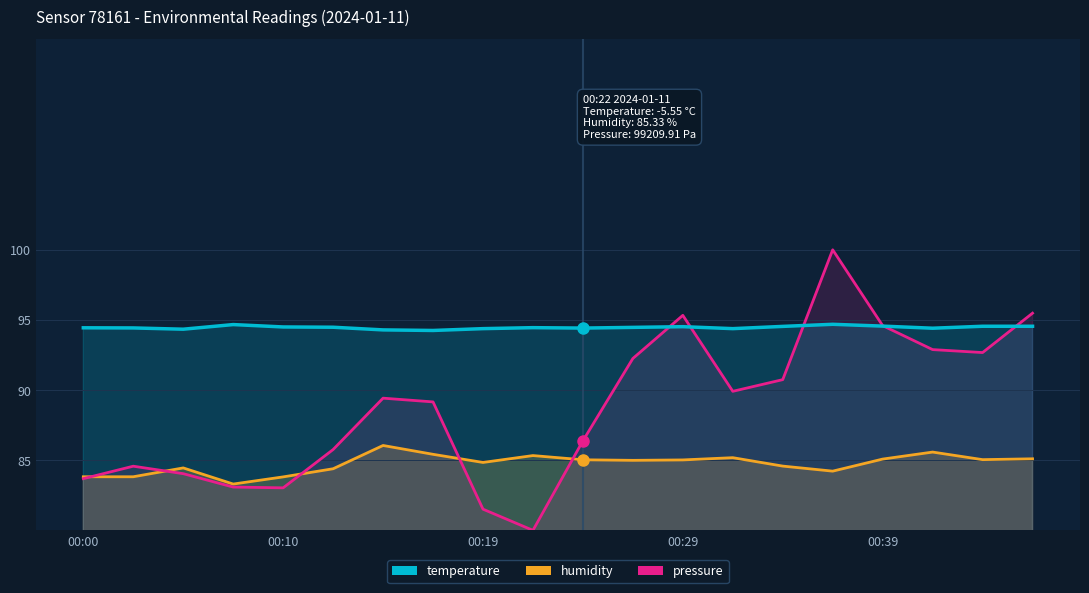

True or false: temperature (offset) and humidity intersect in this chart.

False